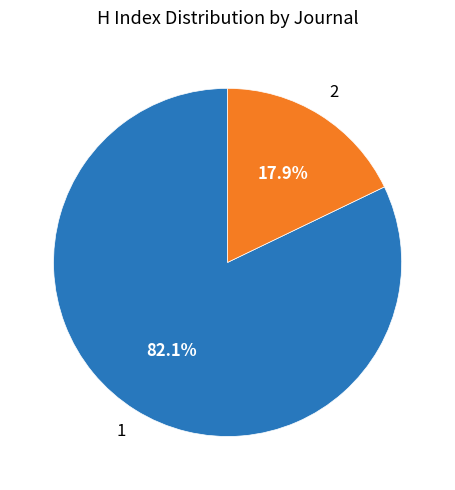

Is there any slice that represents more than half of the pie?

Yes